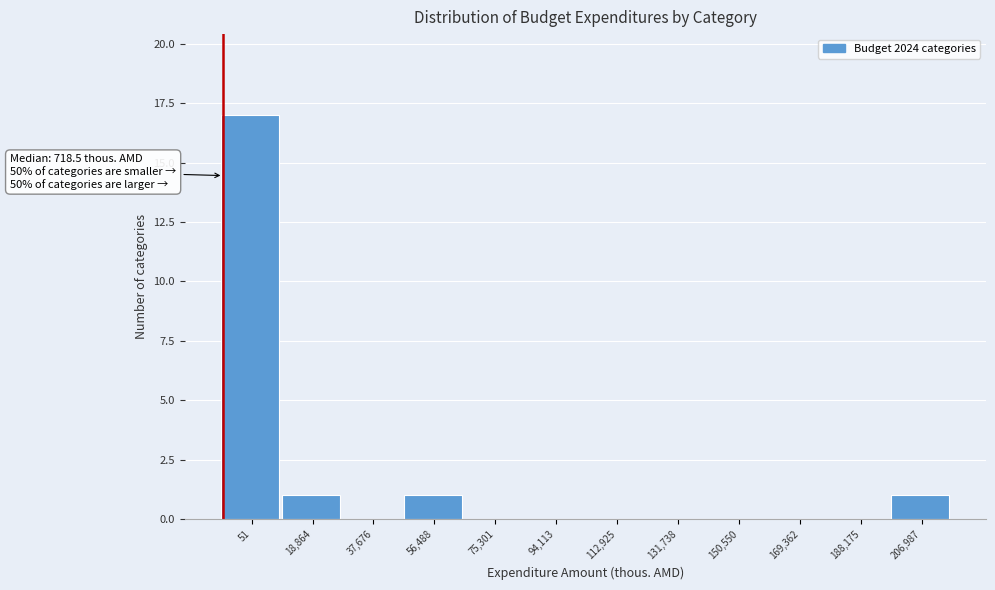

Reading left to right, list all the values displayed in this chart.

51=17	18,864=1	37,676=0	56,488=1	75,301=0	94,113=0	112,925=0	131,738=0	150,550=0	169,362=0	188,175=0	206,987=1